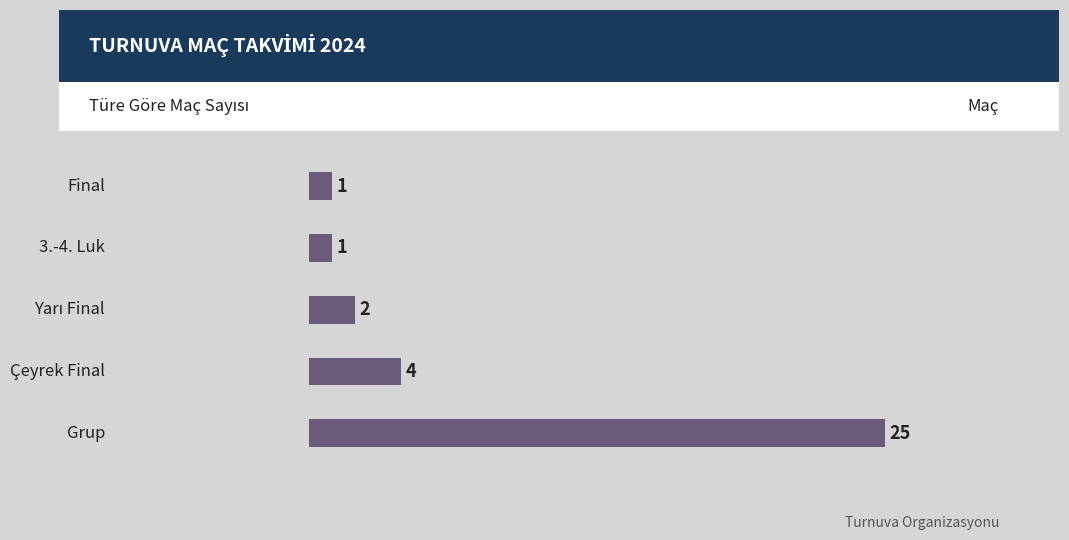

What is the average value?

7